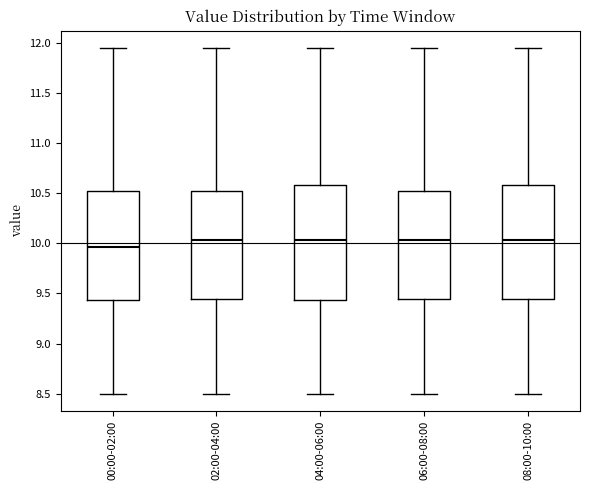

Where does the lower whisker of the box for 00:00-02:00 end on the y-axis? The values are not printed on the chart, so give them approximately, as read against the axis.

8.50